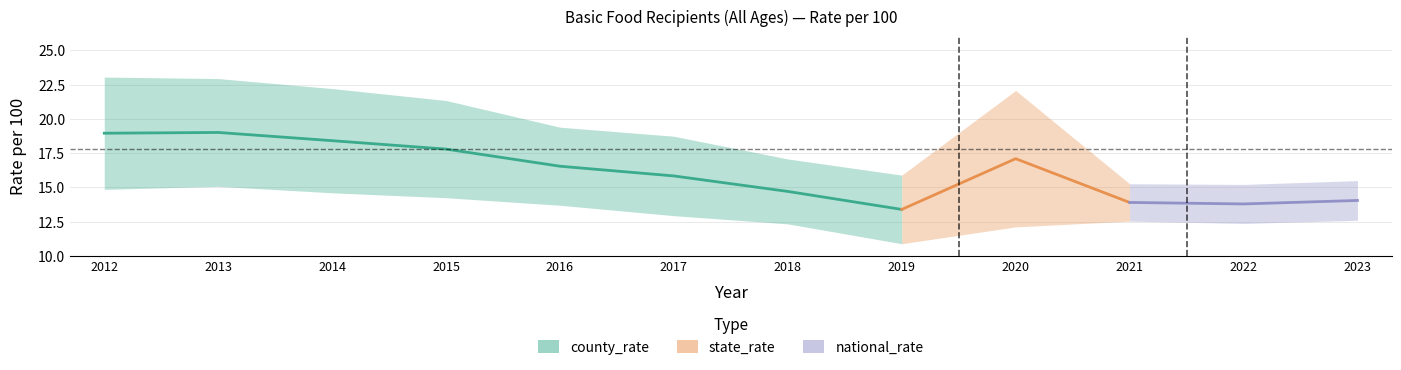

List the labels in order of national_rate value, smallest first.

2019, 2020, 2018, 2022, 2021, 2023, 2017, 2016, 2015, 2014, 2012, 2013